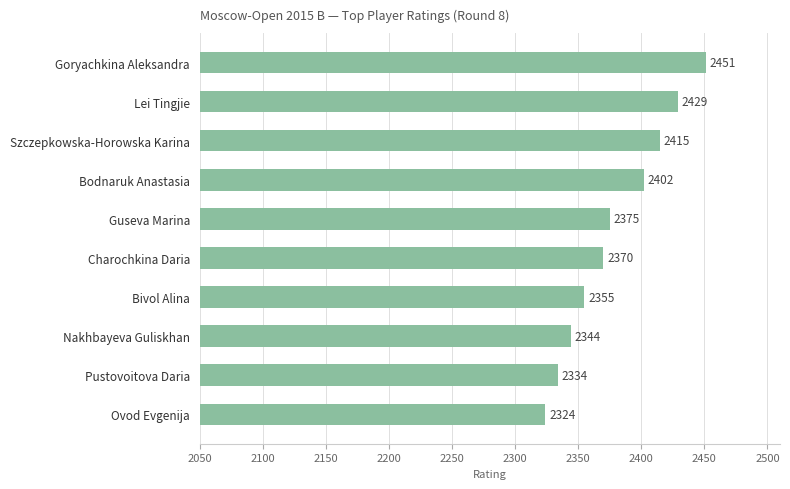

What is the change in value from Guseva Marina to Szczepkowska-Horowska Karina?

+40